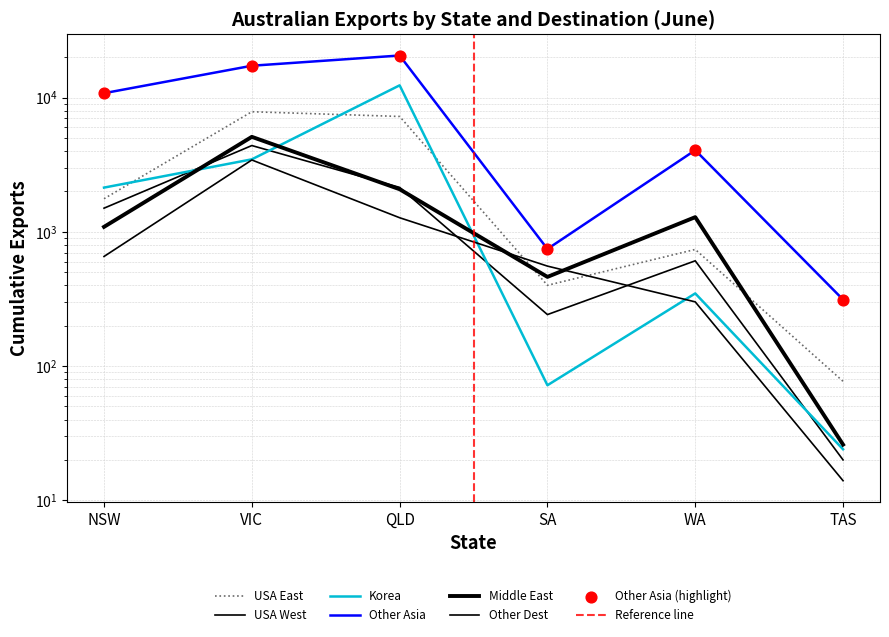

What are all the series names shown in the legend?

USA East, USA West, Korea, Other Asia, Middle East, Other Dest